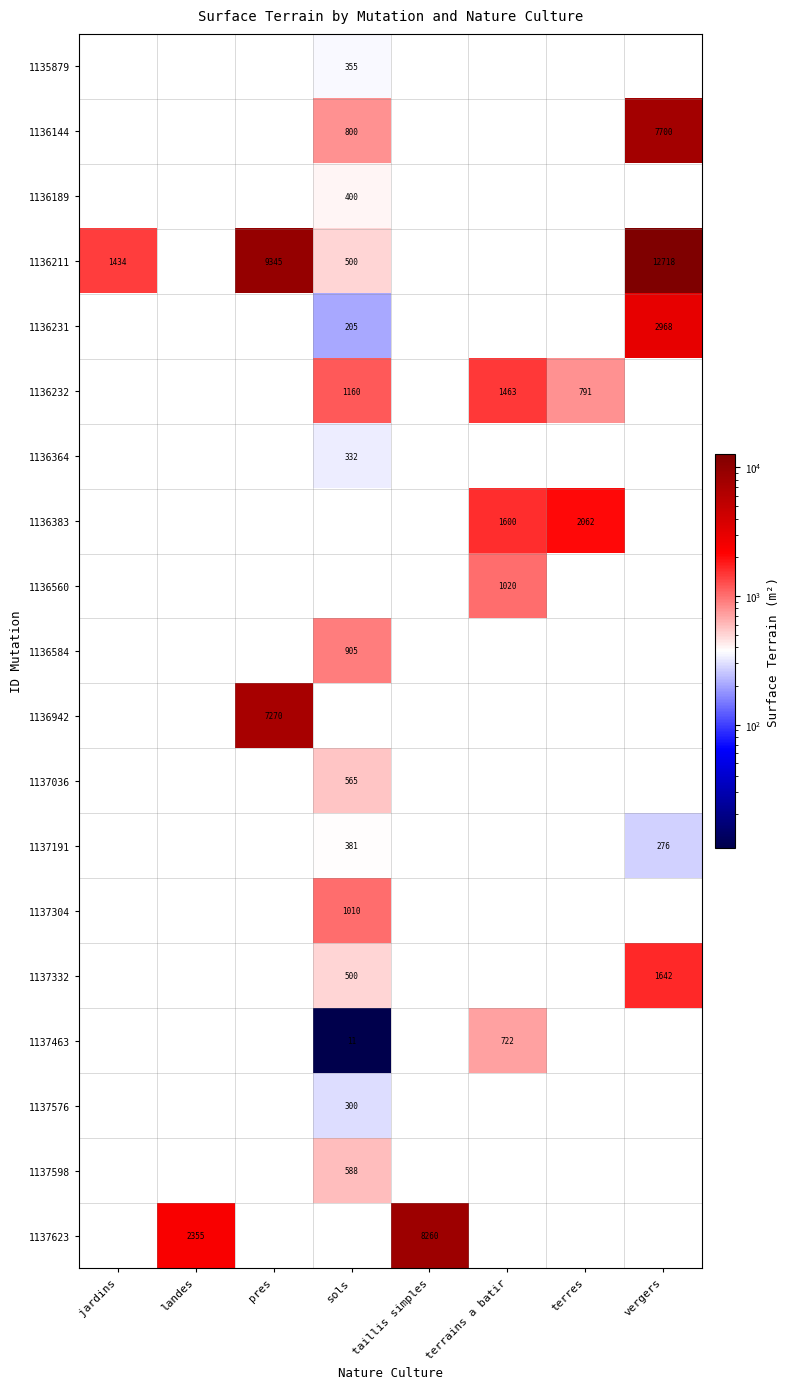

True or false: 1137598 has a value of 588 at sols.

True